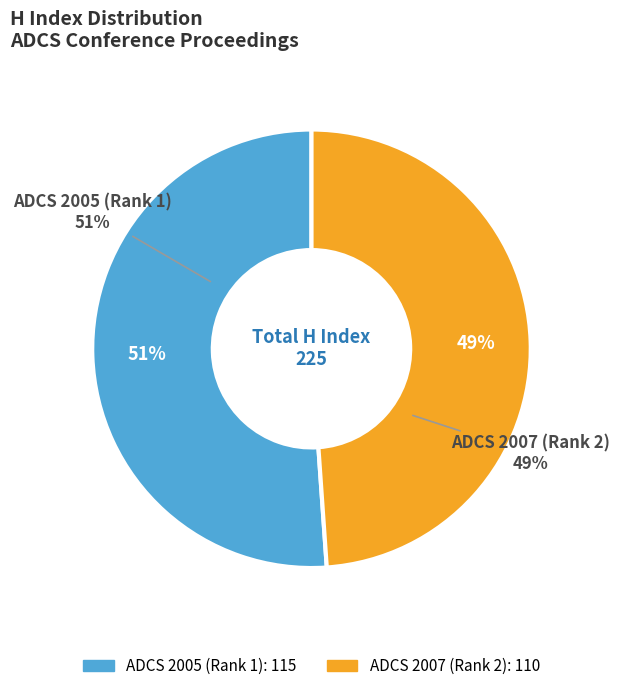

What percentage do ADCS 2007 (Rank 2) and ADCS 2005 (Rank 1) together represent?

100.0%